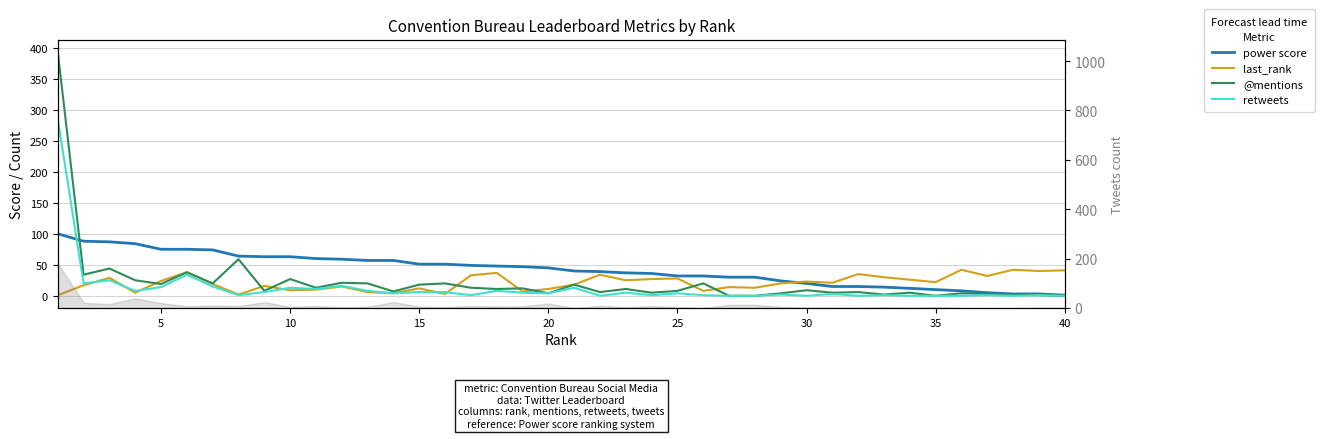

Is the value of last_rank at 17 greater than the value of retweets at 9?

Yes